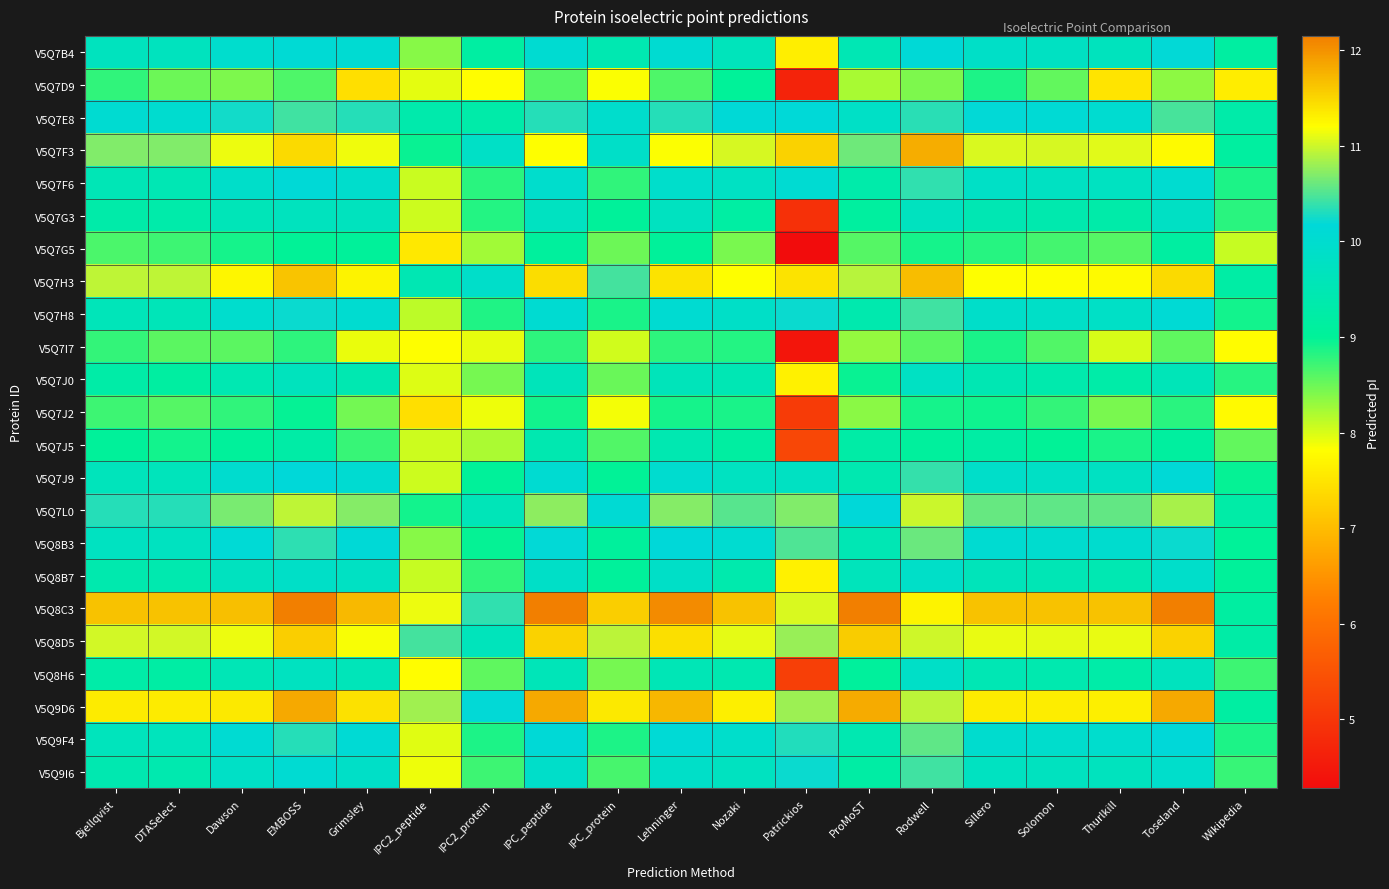

Reading left to right, transcribe all the data shown in this chart.

V5Q7B4: Bjellqvist=9.7	DTASelect=9.7	Dawson=10.0	EMBOSS=10.1	Grimsley=10.1	IPC2_peptide=8.4	IPC2_protein=9.2	IPC_peptide=10.0	IPC_protein=9.5	Lehninger=10.0	Nozaki=9.6	Patrickios=7.6	ProMoST=9.5	Rodwell=10.1	Sillero=9.9	Solomon=9.8	Thurlkill=9.7	Toseland=10.2	Wikipedia=9.2
V5Q7D9: Bjellqvist=8.8	DTASelect=8.5	Dawson=8.4	EMBOSS=8.6	Grimsley=7.4	IPC2_peptide=8.0	IPC2_protein=7.8	IPC_peptide=8.6	IPC_protein=7.8	Lehninger=8.6	Nozaki=9.0	Patrickios=4.7	ProMoST=8.2	Rodwell=8.4	Sillero=8.9	Solomon=8.6	Thurlkill=7.5	Toseland=8.3	Wikipedia=7.6
V5Q7E8: Bjellqvist=10.0	DTASelect=10.0	Dawson=10.2	EMBOSS=10.4	Grimsley=10.3	IPC2_peptide=9.4	IPC2_protein=9.3	IPC_peptide=10.3	IPC_protein=10.0	Lehninger=10.3	Nozaki=10.1	Patrickios=10.2	ProMoST=9.8	Rodwell=10.3	Sillero=10.2	Solomon=10.1	Thurlkill=10.0	Toseland=10.5	Wikipedia=9.3
V5Q7F3: Bjellqvist=10.7	DTASelect=10.7	Dawson=11.1	EMBOSS=11.5	Grimsley=11.1	IPC2_peptide=9.0	IPC2_protein=9.8	IPC_peptide=11.2	IPC_protein=9.9	Lehninger=11.2	Nozaki=11.0	Patrickios=11.5	ProMoST=10.6	Rodwell=11.8	Sillero=11.1	Solomon=11.0	Thurlkill=11.1	Toseland=11.2	Wikipedia=9.1
V5Q7F6: Bjellqvist=9.5	DTASelect=9.5	Dawson=9.9	EMBOSS=10.1	Grimsley=9.9	IPC2_peptide=8.1	IPC2_protein=8.8	IPC_peptide=10.0	IPC_protein=8.8	Lehninger=9.9	Nozaki=9.8	Patrickios=10.1	ProMoST=9.3	Rodwell=10.4	Sillero=9.8	Solomon=9.8	Thurlkill=9.7	Toseland=10.0	Wikipedia=8.9
V5Q7G3: Bjellqvist=9.3	DTASelect=9.3	Dawson=9.6	EMBOSS=9.7	Grimsley=9.7	IPC2_peptide=8.1	IPC2_protein=8.8	IPC_peptide=9.8	IPC_protein=9.0	Lehninger=9.7	Nozaki=9.2	Patrickios=4.9	ProMoST=9.1	Rodwell=9.7	Sillero=9.5	Solomon=9.4	Thurlkill=9.3	Toseland=9.8	Wikipedia=8.8
V5Q7G5: Bjellqvist=8.7	DTASelect=8.7	Dawson=8.9	EMBOSS=9.0	Grimsley=9.0	IPC2_peptide=7.5	IPC2_protein=8.3	IPC_peptide=9.1	IPC_protein=8.5	Lehninger=9.0	Nozaki=8.4	Patrickios=4.3	ProMoST=8.6	Rodwell=8.9	Sillero=8.8	Solomon=8.7	Thurlkill=8.6	Toseland=9.2	Wikipedia=8.1
V5Q7H3: Bjellqvist=10.9	DTASelect=10.9	Dawson=11.3	EMBOSS=11.6	Grimsley=11.3	IPC2_peptide=9.5	IPC2_protein=9.9	IPC_peptide=11.4	IPC_protein=10.5	Lehninger=11.4	Nozaki=11.2	Patrickios=11.4	ProMoST=10.9	Rodwell=11.7	Sillero=11.2	Solomon=11.2	Thurlkill=11.2	Toseland=11.5	Wikipedia=9.2
V5Q7H8: Bjellqvist=9.6	DTASelect=9.6	Dawson=10.0	EMBOSS=10.2	Grimsley=10.0	IPC2_peptide=8.1	IPC2_protein=8.9	IPC_peptide=10.0	IPC_protein=8.9	Lehninger=10.0	Nozaki=9.9	Patrickios=10.2	ProMoST=9.4	Rodwell=10.4	Sillero=9.9	Solomon=9.9	Thurlkill=9.8	Toseland=10.1	Wikipedia=8.9
V5Q7I7: Bjellqvist=8.8	DTASelect=8.6	Dawson=8.6	EMBOSS=8.8	Grimsley=7.9	IPC2_peptide=7.8	IPC2_protein=7.9	IPC_peptide=8.8	IPC_protein=8.0	Lehninger=8.8	Nozaki=8.8	Patrickios=4.4	ProMoST=8.3	Rodwell=8.6	Sillero=8.9	Solomon=8.6	Thurlkill=8.0	Toseland=8.6	Wikipedia=7.8
V5Q7J0: Bjellqvist=9.3	DTASelect=9.2	Dawson=9.5	EMBOSS=9.7	Grimsley=9.5	IPC2_peptide=8.0	IPC2_protein=8.4	IPC_peptide=9.6	IPC_protein=8.5	Lehninger=9.6	Nozaki=9.5	Patrickios=7.7	ProMoST=9.0	Rodwell=9.8	Sillero=9.5	Solomon=9.4	Thurlkill=9.3	Toseland=9.6	Wikipedia=8.8
V5Q7J2: Bjellqvist=8.7	DTASelect=8.6	Dawson=8.8	EMBOSS=9.0	Grimsley=8.5	IPC2_peptide=7.4	IPC2_protein=7.9	IPC_peptide=8.9	IPC_protein=7.9	Lehninger=8.9	Nozaki=8.9	Patrickios=5.1	ProMoST=8.4	Rodwell=8.9	Sillero=8.9	Solomon=8.8	Thurlkill=8.4	Toseland=8.8	Wikipedia=7.8
V5Q7J5: Bjellqvist=9.0	DTASelect=8.9	Dawson=9.0	EMBOSS=9.3	Grimsley=8.7	IPC2_peptide=8.1	IPC2_protein=8.2	IPC_peptide=9.4	IPC_protein=8.6	Lehninger=9.5	Nozaki=9.2	Patrickios=5.3	ProMoST=9.3	Rodwell=9.1	Sillero=9.2	Solomon=9.0	Thurlkill=8.9	Toseland=9.1	Wikipedia=8.5
V5Q7J9: Bjellqvist=9.6	DTASelect=9.6	Dawson=10.0	EMBOSS=10.2	Grimsley=10.1	IPC2_peptide=8.1	IPC2_protein=9.0	IPC_peptide=10.0	IPC_protein=9.0	Lehninger=10.0	Nozaki=9.7	Patrickios=9.8	ProMoST=9.4	Rodwell=10.4	Sillero=9.9	Solomon=9.8	Thurlkill=9.8	Toseland=10.1	Wikipedia=9.0
V5Q7L0: Bjellqvist=10.3	DTASelect=10.3	Dawson=10.7	EMBOSS=10.9	Grimsley=10.7	IPC2_peptide=8.9	IPC2_protein=9.6	IPC_peptide=10.7	IPC_protein=10.1	Lehninger=10.7	Nozaki=10.5	Patrickios=10.7	ProMoST=10.2	Rodwell=11.0	Sillero=10.6	Solomon=10.6	Thurlkill=10.6	Toseland=10.8	Wikipedia=9.3
V5Q8B3: Bjellqvist=9.7	DTASelect=9.7	Dawson=10.1	EMBOSS=10.4	Grimsley=10.1	IPC2_peptide=8.4	IPC2_protein=9.0	IPC_peptide=10.2	IPC_protein=9.1	Lehninger=10.2	Nozaki=10.0	Patrickios=10.5	ProMoST=9.5	Rodwell=10.6	Sillero=10.0	Solomon=10.0	Thurlkill=10.0	Toseland=10.2	Wikipedia=9.0
V5Q8B7: Bjellqvist=9.4	DTASelect=9.4	Dawson=9.7	EMBOSS=9.9	Grimsley=9.8	IPC2_peptide=8.1	IPC2_protein=8.8	IPC_peptide=9.9	IPC_protein=9.0	Lehninger=9.9	Nozaki=9.4	Patrickios=7.7	ProMoST=9.6	Rodwell=9.9	Sillero=9.6	Solomon=9.5	Thurlkill=9.5	Toseland=9.9	Wikipedia=9.0
V5Q8C3: Bjellqvist=11.7	DTASelect=11.7	Dawson=11.7	EMBOSS=12.1	Grimsley=11.7	IPC2_peptide=11.1	IPC2_protein=10.4	IPC_peptide=12.1	IPC_protein=11.6	Lehninger=12.0	Nozaki=11.7	Patrickios=11.1	ProMoST=12.1	Rodwell=11.3	Sillero=11.7	Solomon=11.7	Thurlkill=11.7	Toseland=12.1	Wikipedia=9.2
V5Q8D5: Bjellqvist=11.0	DTASelect=11.0	Dawson=11.1	EMBOSS=11.6	Grimsley=11.2	IPC2_peptide=10.5	IPC2_protein=9.6	IPC_peptide=11.5	IPC_protein=10.9	Lehninger=11.4	Nozaki=11.1	Patrickios=10.8	ProMoST=11.6	Rodwell=11.0	Sillero=11.1	Solomon=11.1	Thurlkill=11.1	Toseland=11.5	Wikipedia=9.3
V5Q8H6: Bjellqvist=9.3	DTASelect=9.2	Dawson=9.5	EMBOSS=9.7	Grimsley=9.6	IPC2_peptide=7.8	IPC2_protein=8.6	IPC_peptide=9.6	IPC_protein=8.4	Lehninger=9.5	Nozaki=9.4	Patrickios=5.2	ProMoST=9.1	Rodwell=9.9	Sillero=9.5	Solomon=9.4	Thurlkill=9.3	Toseland=9.7	Wikipedia=8.7
V5Q9D6: Bjellqvist=11.3	DTASelect=11.3	Dawson=11.4	EMBOSS=11.8	Grimsley=11.4	IPC2_peptide=10.8	IPC2_protein=10.2	IPC_peptide=11.8	IPC_protein=11.4	Lehninger=11.7	Nozaki=11.3	Patrickios=10.8	ProMoST=11.8	Rodwell=10.9	Sillero=11.3	Solomon=11.3	Thurlkill=11.3	Toseland=11.8	Wikipedia=9.2
V5Q9F4: Bjellqvist=9.6	DTASelect=9.6	Dawson=10.1	EMBOSS=10.3	Grimsley=10.1	IPC2_peptide=8.0	IPC2_protein=8.9	IPC_peptide=10.1	IPC_protein=8.9	Lehninger=10.1	Nozaki=9.9	Patrickios=10.3	ProMoST=9.5	Rodwell=10.6	Sillero=10.0	Solomon=10.0	Thurlkill=10.0	Toseland=10.2	Wikipedia=8.9
V5Q9I6: Bjellqvist=9.4	DTASelect=9.4	Dawson=9.8	EMBOSS=10.1	Grimsley=9.9	IPC2_peptide=7.9	IPC2_protein=8.7	IPC_peptide=9.9	IPC_protein=8.7	Lehninger=9.9	Nozaki=9.7	Patrickios=10.2	ProMoST=9.2	Rodwell=10.4	Sillero=9.8	Solomon=9.7	Thurlkill=9.7	Toseland=9.9	Wikipedia=8.7